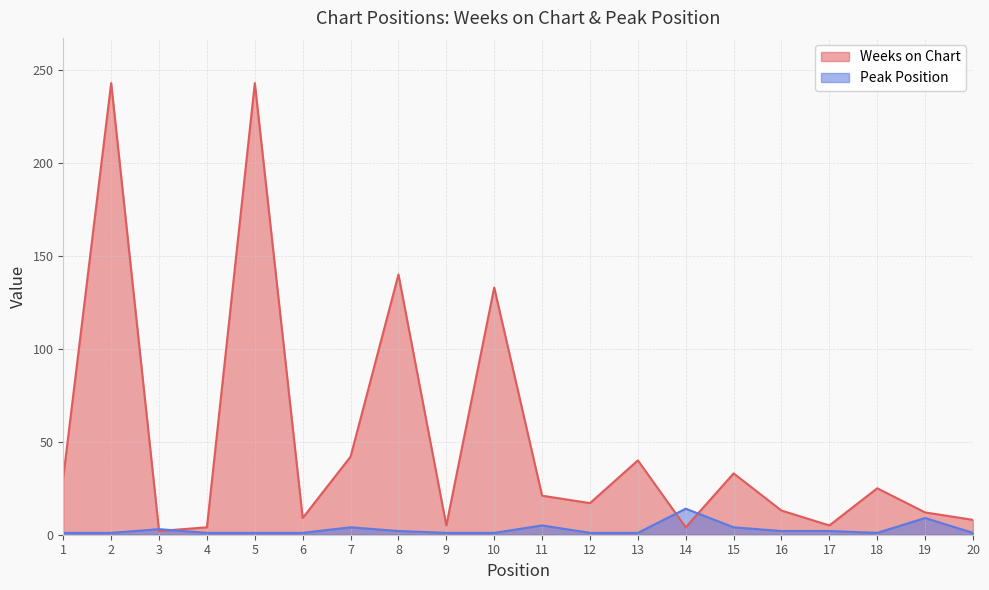

Which category has the highest value in the Weeks on Chart series?

2